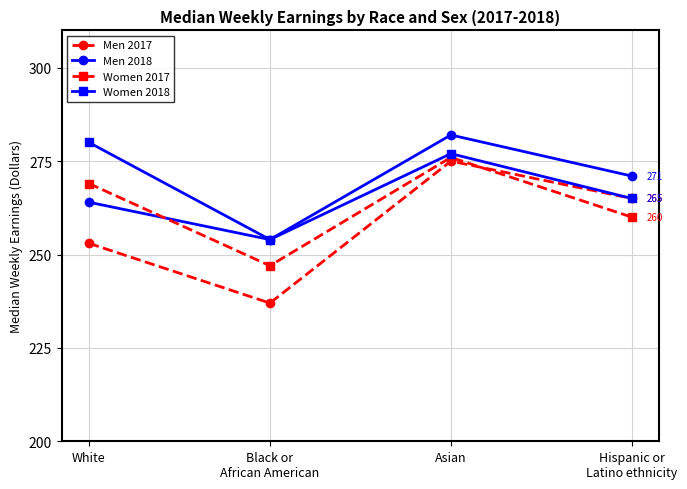

List the series in order of their peak value, highest first.

Men 2018, Women 2018, Women 2017, Men 2017